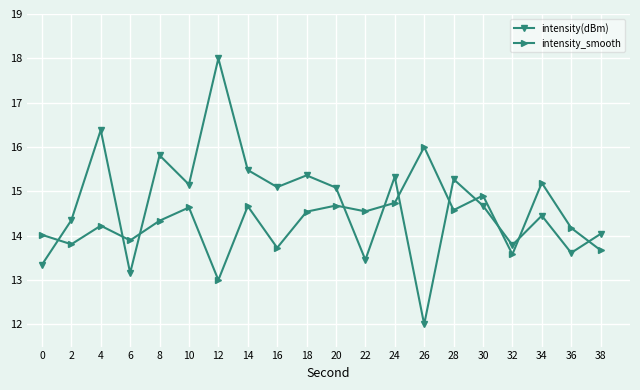

Is the value of intensity(dBm) at 32 greater than the value of intensity_smooth at 32?

Yes